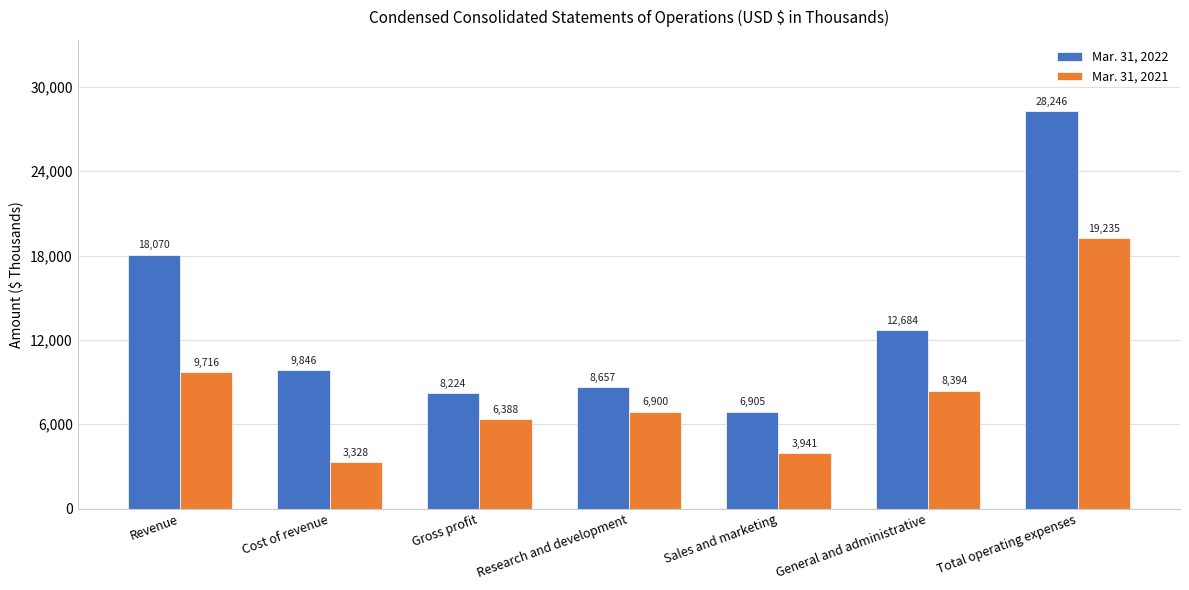

Which series changed the most between Research and development and General and administrative?

Mar. 31, 2022